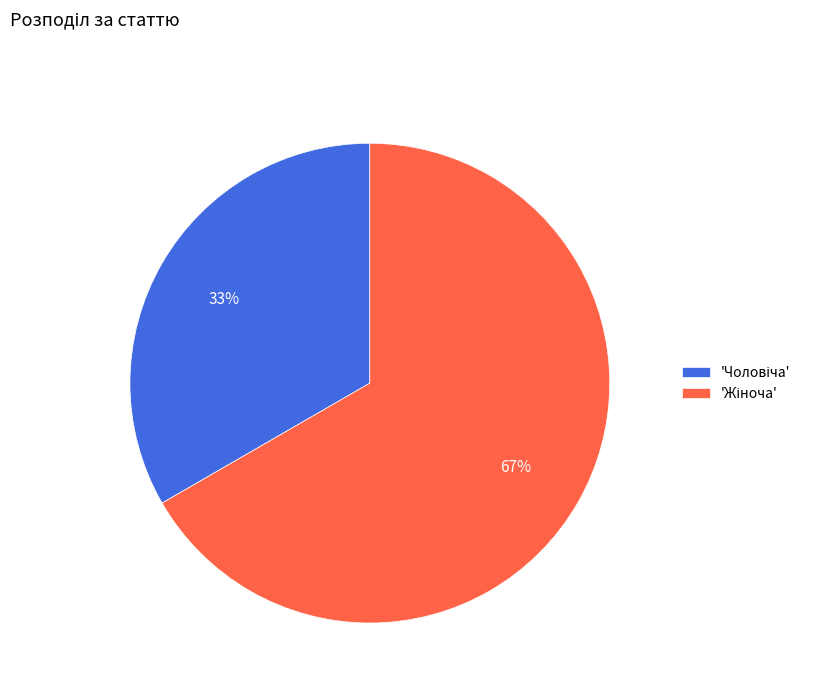

To the nearest percent, what is the average slice percentage?

50%